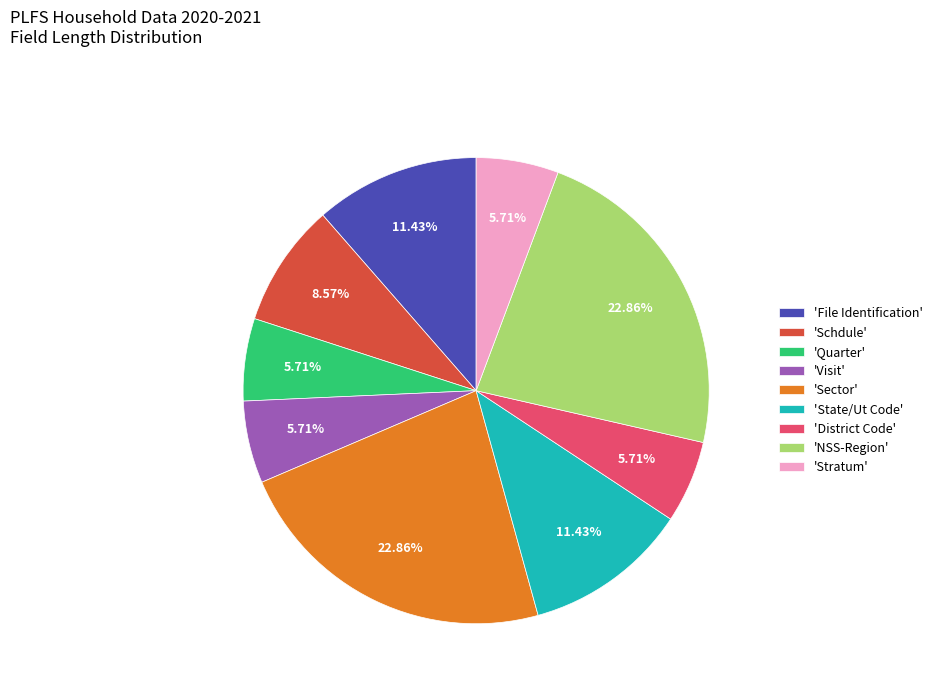

How many segments does this pie chart have?

9